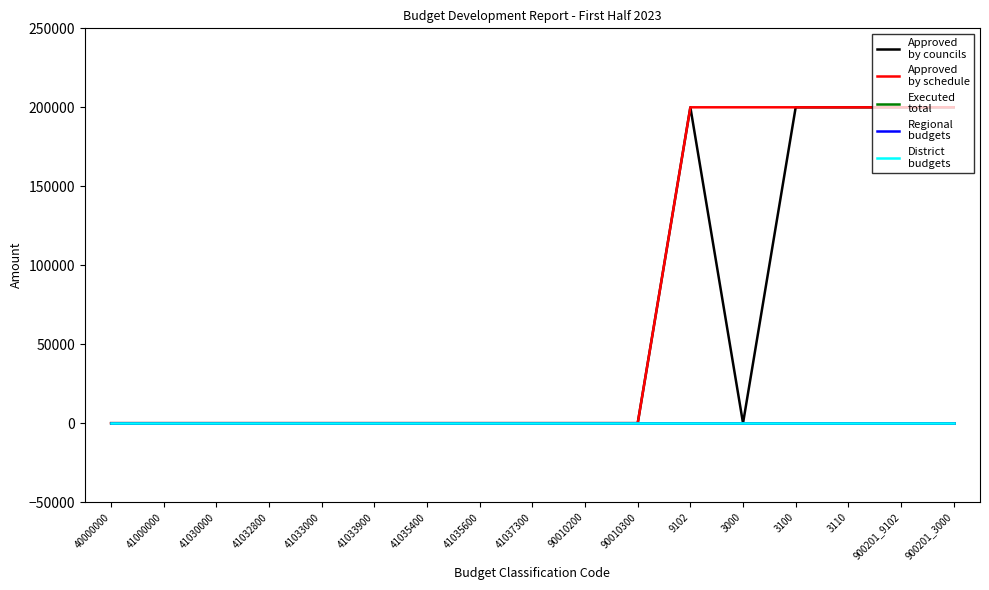

Does the chart display data point markers on the line(s)?

No